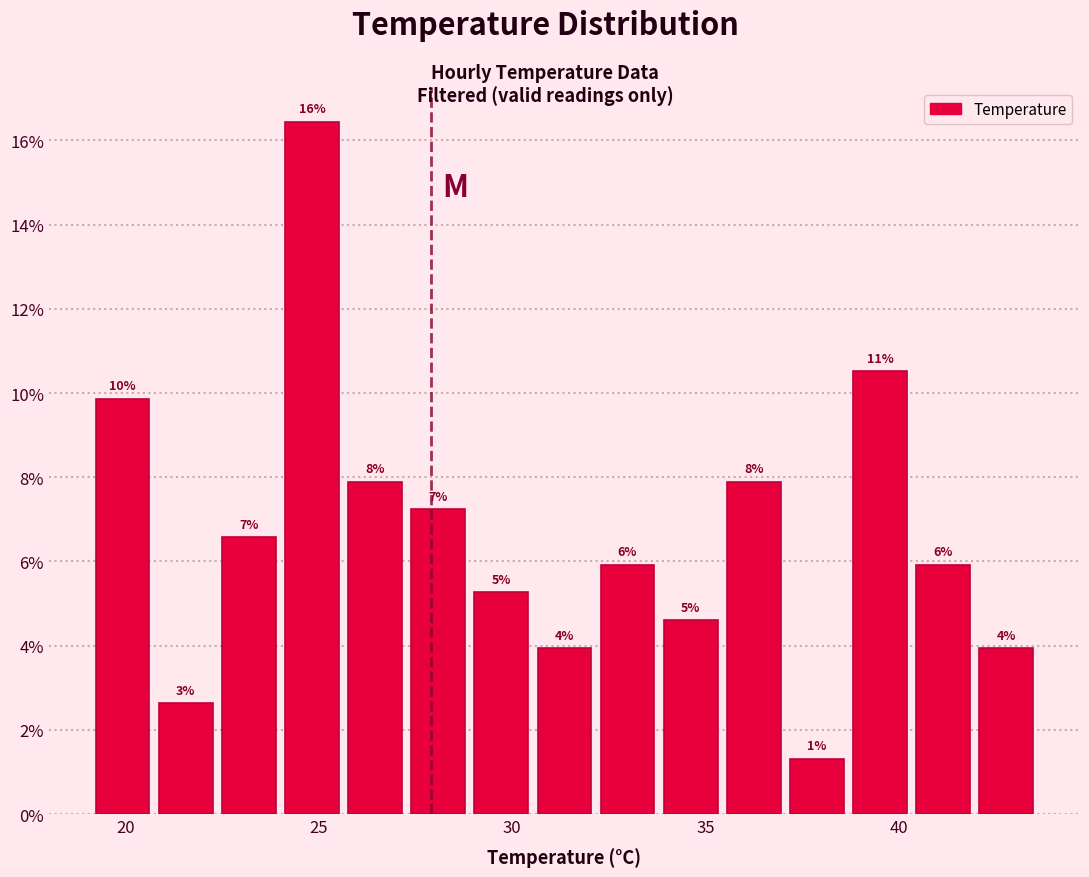

Read against the x-axis, roughly where is the centre of the tallest bar?

25.0